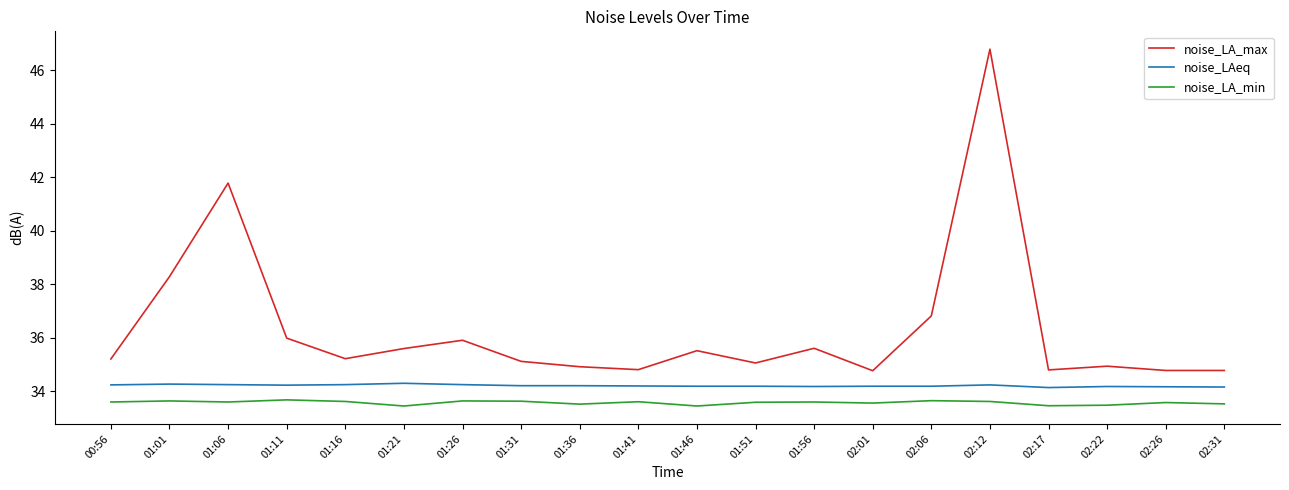

Rank the series by their maximum value, from lowest to highest.

noise_LA_min, noise_LAeq, noise_LA_max